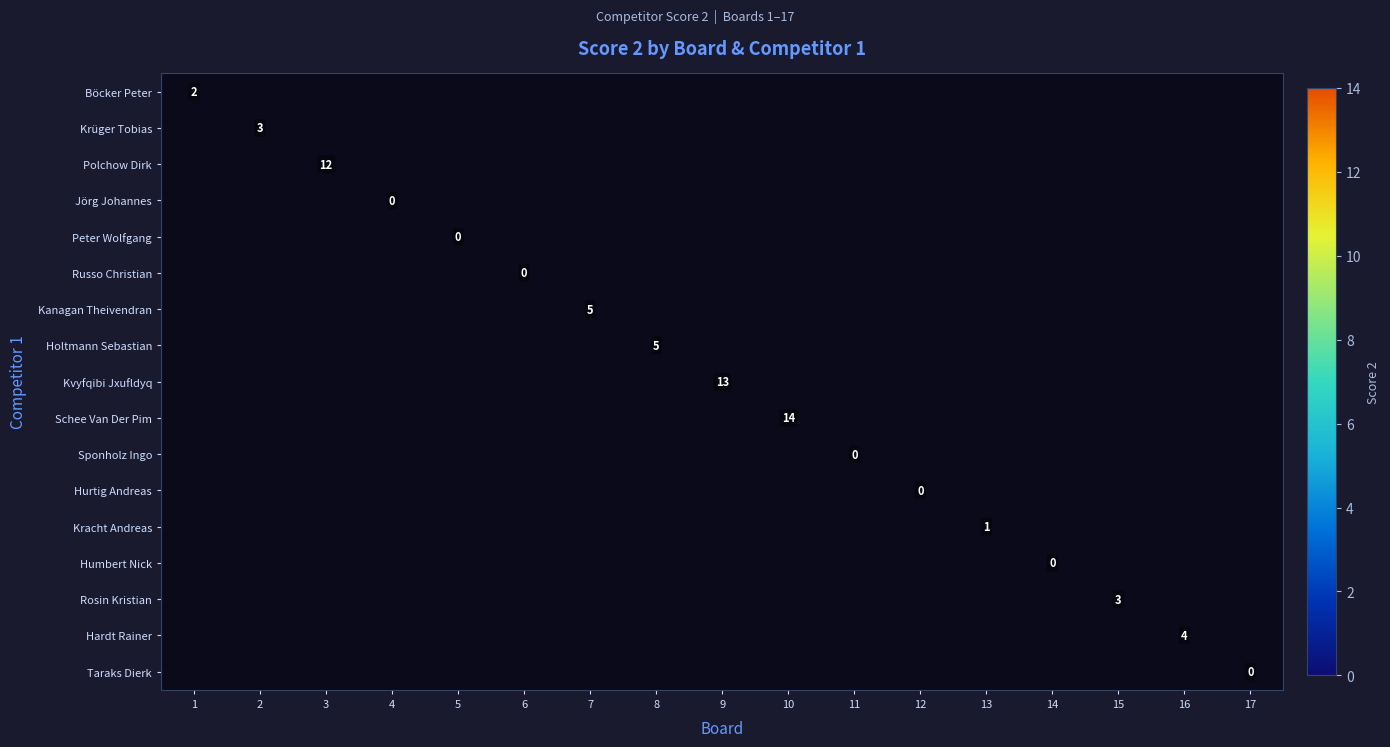

At which category does the chart reach its peak across all series?

10